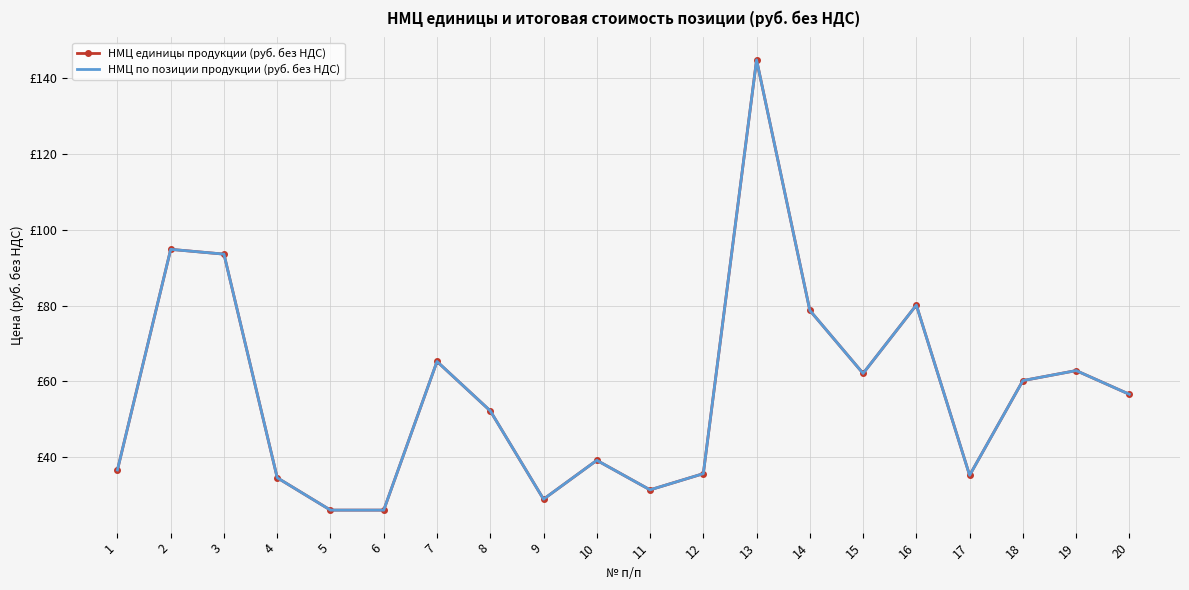

Reading left to right, transcribe all the data shown in this chart.

НМЦ единицы продукции (руб. без НДС): 1=36.7	2=94.8	3=93.5	4=34.6	5=26.1	6=26.1	7=65.3	8=52.3	9=29.0	10=39.2	11=31.4	12=35.7	13=144.7	14=78.7	15=62.1	16=80.1	17=35.3	18=60.2	19=62.9	20=56.6
НМЦ по позиции продукции (руб. без НДС): 1=36.7	2=94.8	3=93.5	4=34.6	5=26.1	6=26.1	7=65.3	8=52.3	9=29.0	10=39.2	11=31.4	12=35.7	13=144.7	14=78.7	15=62.1	16=80.1	17=35.3	18=60.2	19=62.9	20=56.6